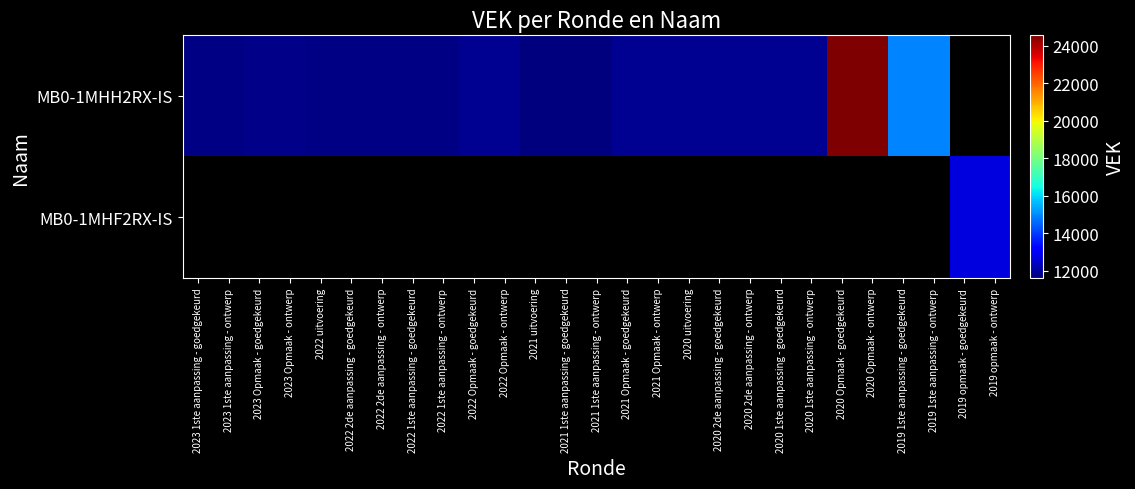

List the series in order of their overall mean, highest first.

MB0-1MHH2RX-IS, MB0-1MHF2RX-IS